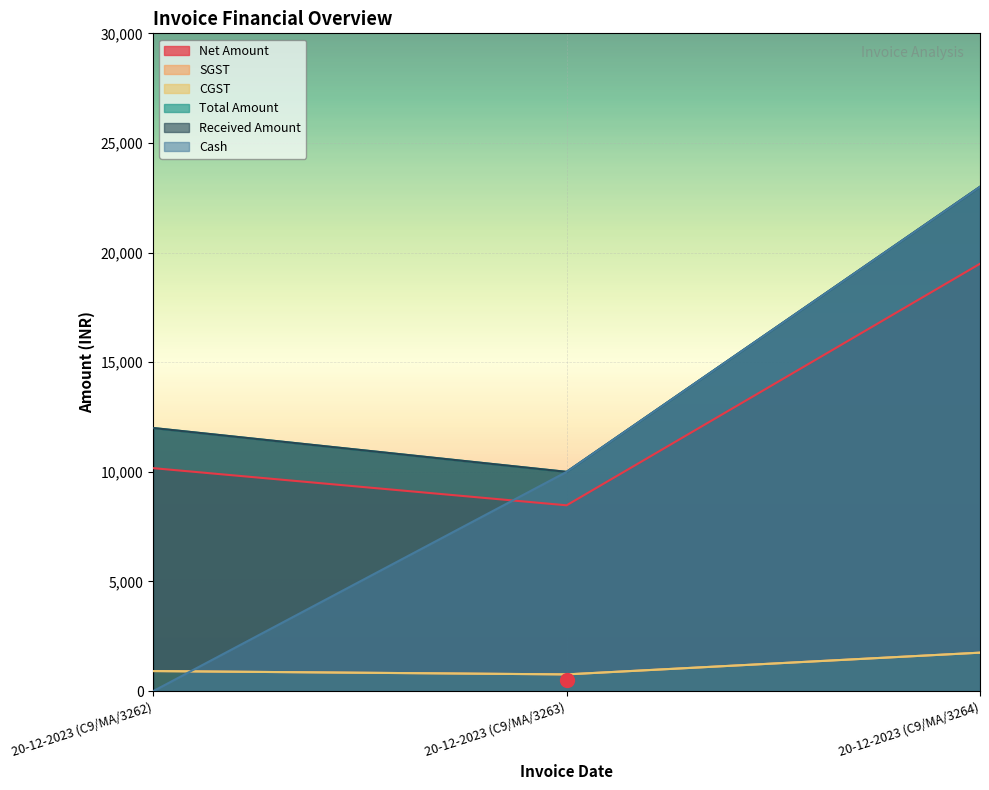

Reading right to left, list all the values displayed in this chart.

Net Amount: 19491.5	8474.6	10169.5
SGST: 1754.2	762.7	915.2
CGST: 1754.2	762.7	915.2
Total Amount: 23000.0	10000.0	12000.0
Received Amount: 23000.0	10000.0	12000.0
Cash: 23000.0	10000.0	0.0